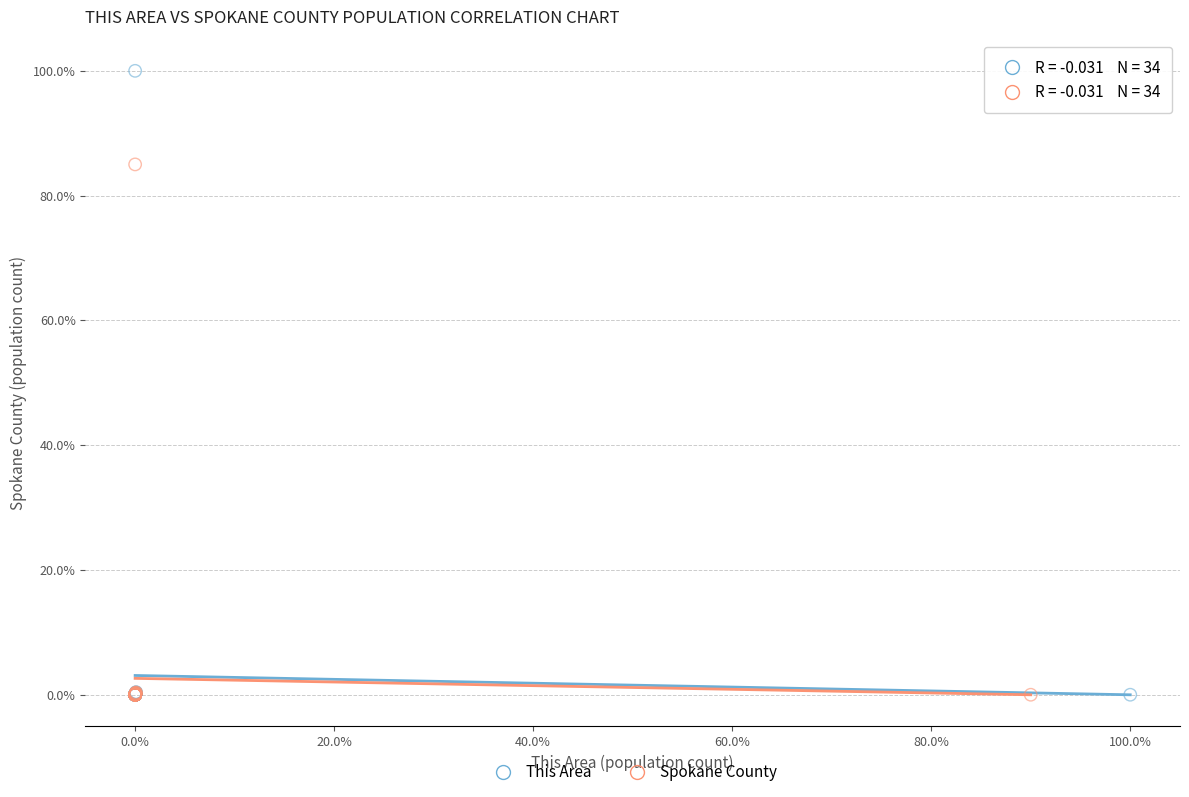

What are all the series names shown in the legend?

This Area, Spokane County